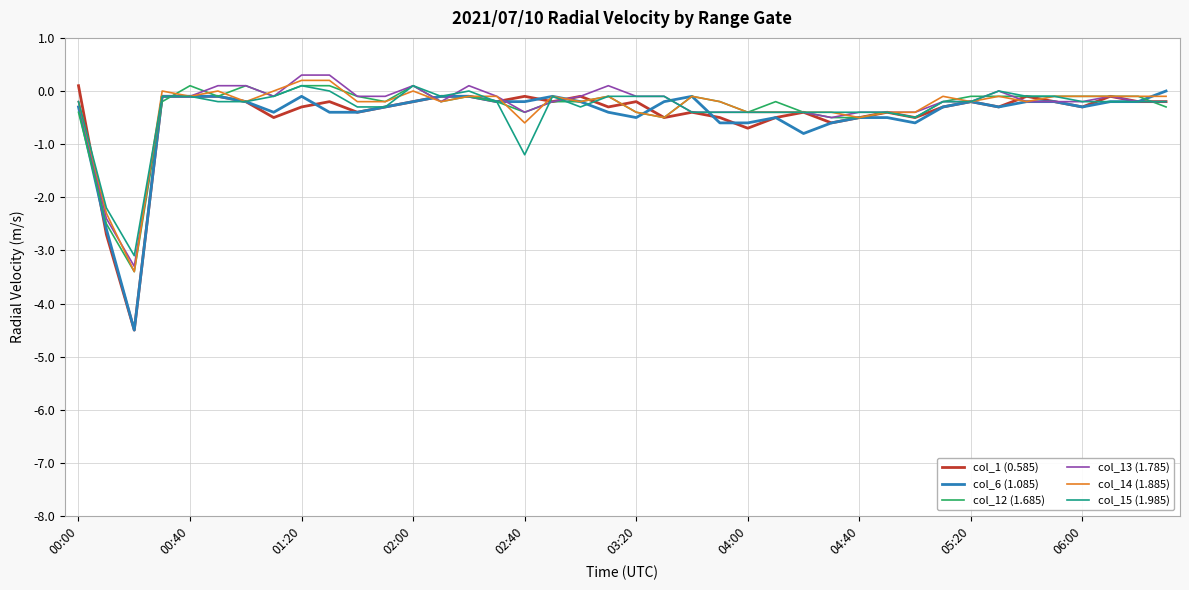

How many lines are shown in the chart?

6